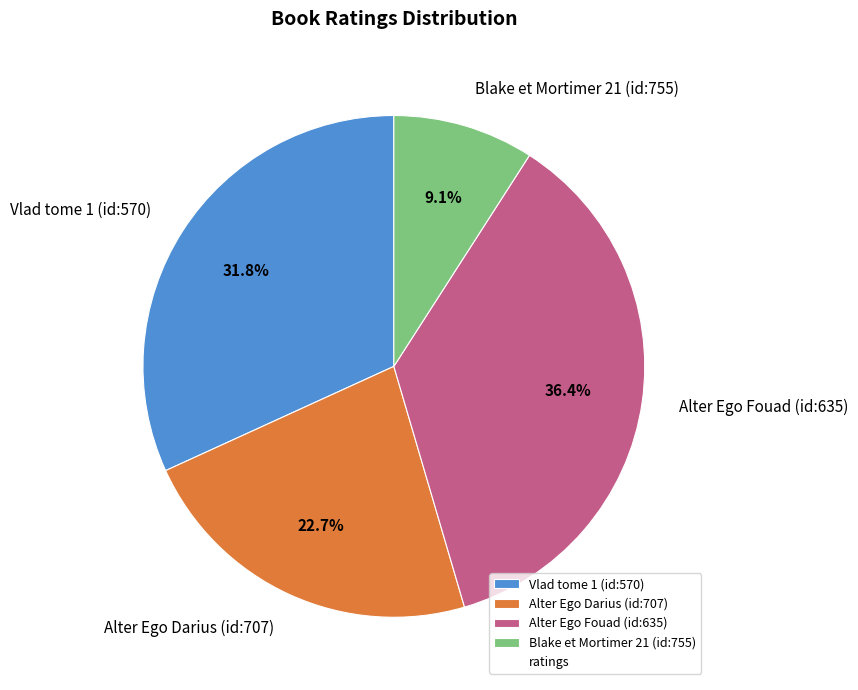

Is there any slice that represents more than half of the pie?

No